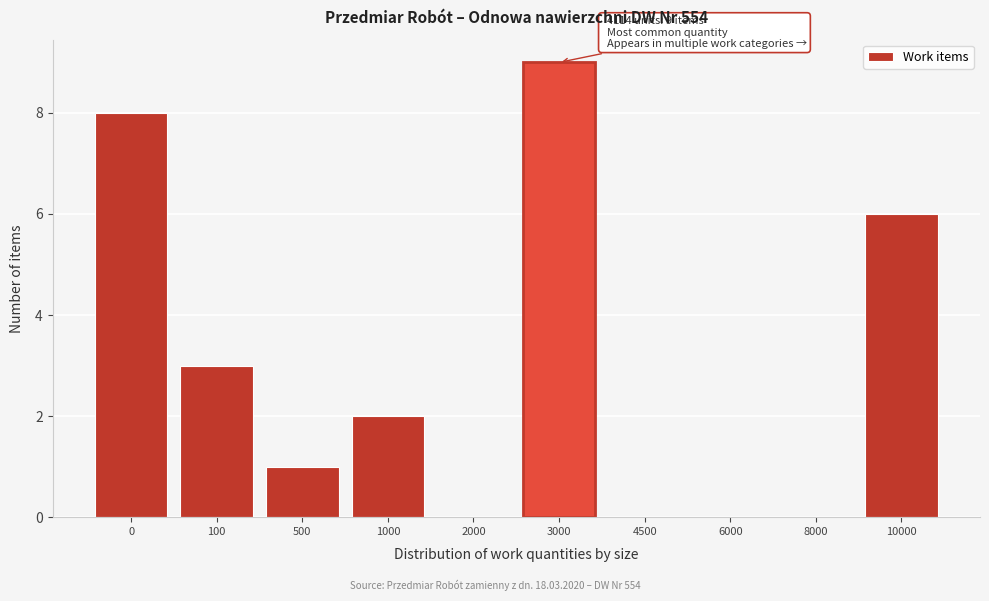

Reading left to right, what are all the values shown in this chart?

0=8	100=3	500=1	1000=2	2000=0	3000=9	4500=0	6000=0	8000=0	10000=6